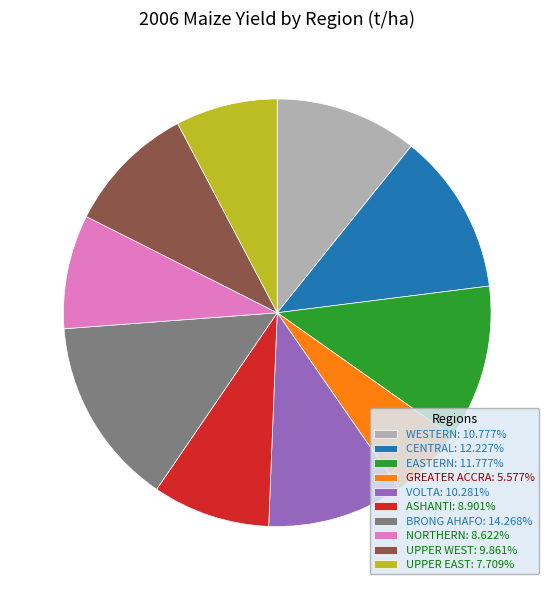

What is the largest slice in the pie chart?

BRONG AHAFO